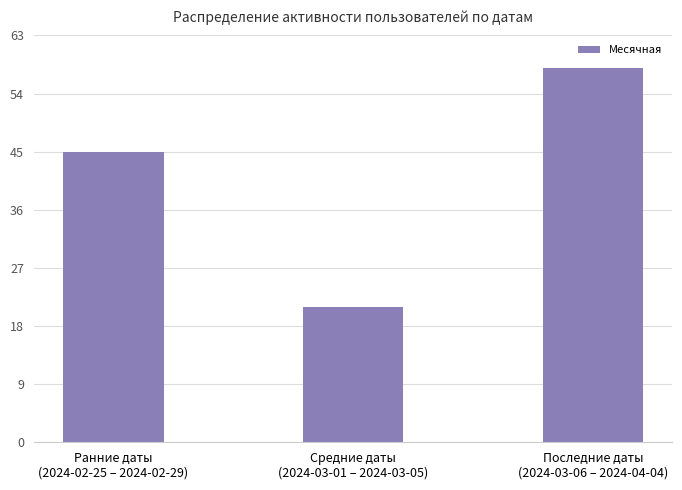

Reading right to left, transcribe all the data shown in this chart.

Последние даты
(2024-03-06 – 2024-04-04)=58	Средние даты
(2024-03-01 – 2024-03-05)=21	Ранние даты
(2024-02-25 – 2024-02-29)=45